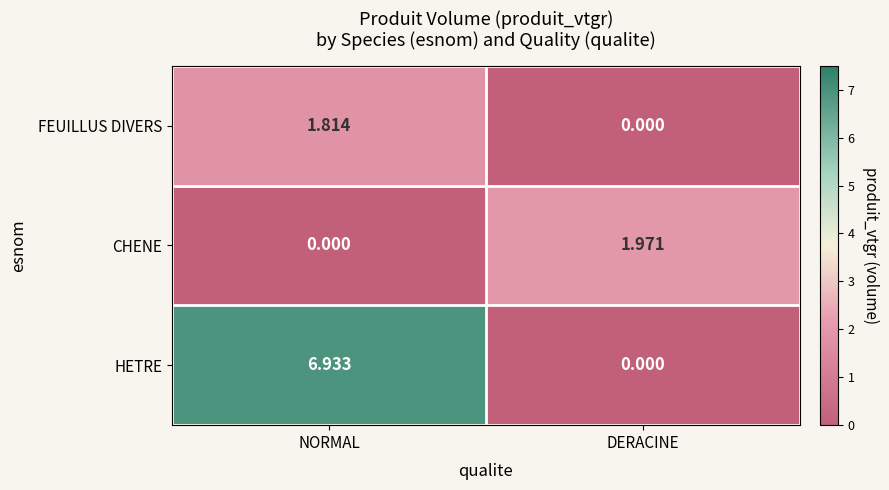

At which label does HETRE reach its peak?

NORMAL